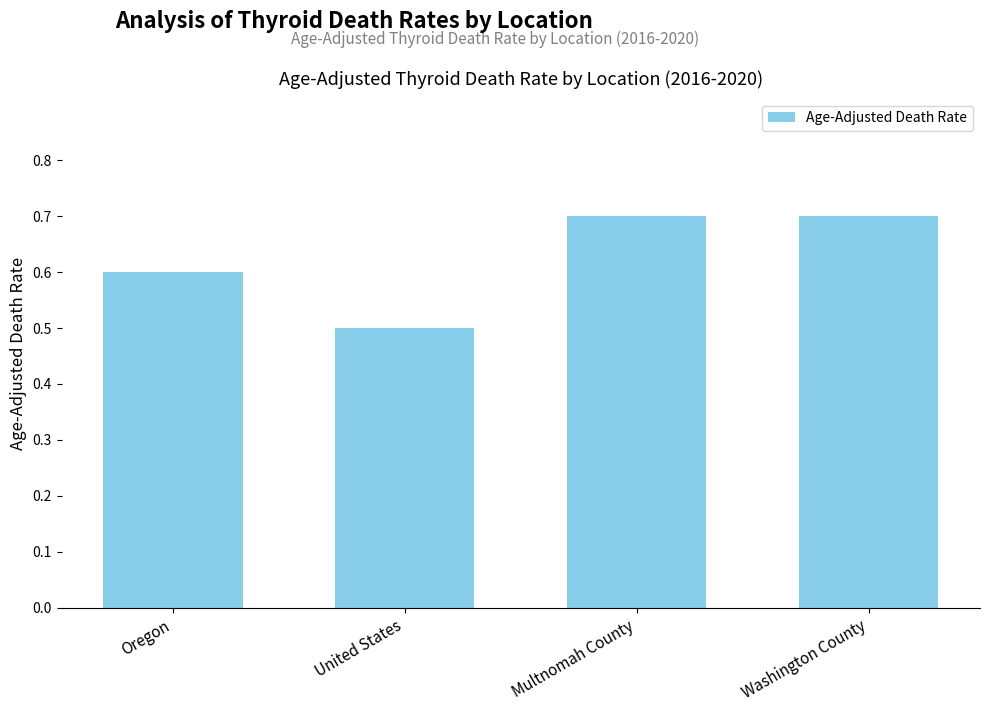

Between Washington County and United States, which is larger?

Washington County